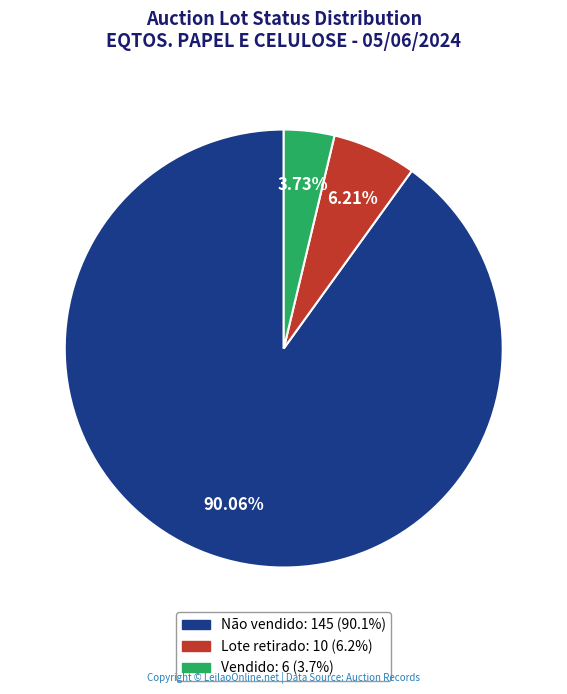

Between Não vendido and Lote retirado, which is larger?

Não vendido